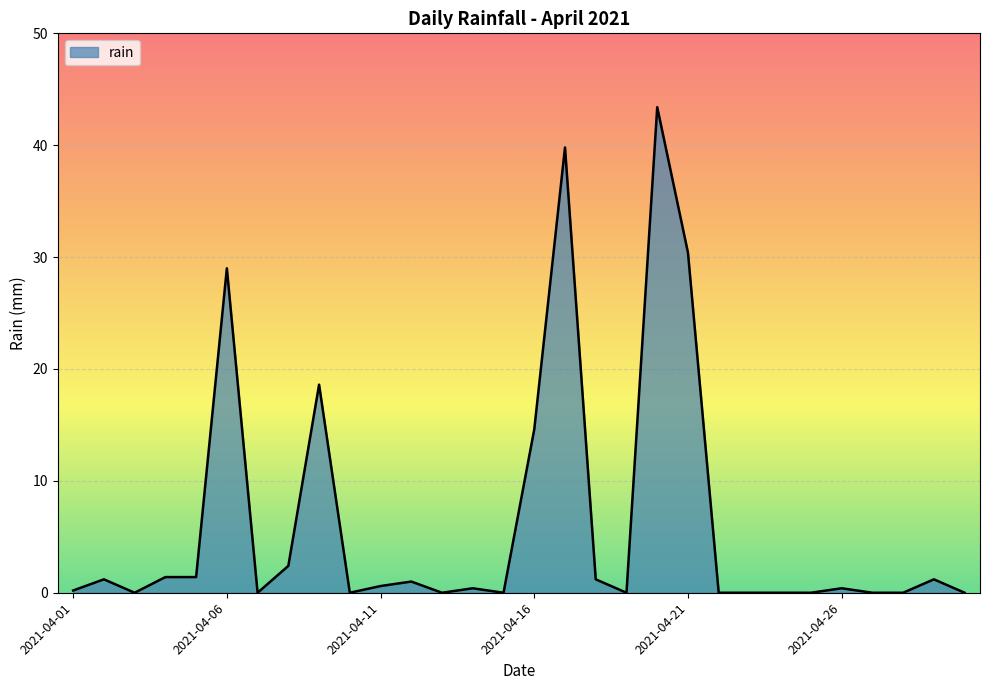

Does the chart display data point markers on the line(s)?

No